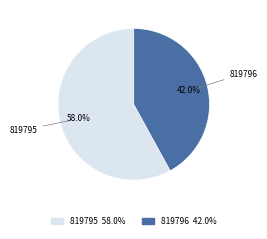

Which slice is the largest?

819795